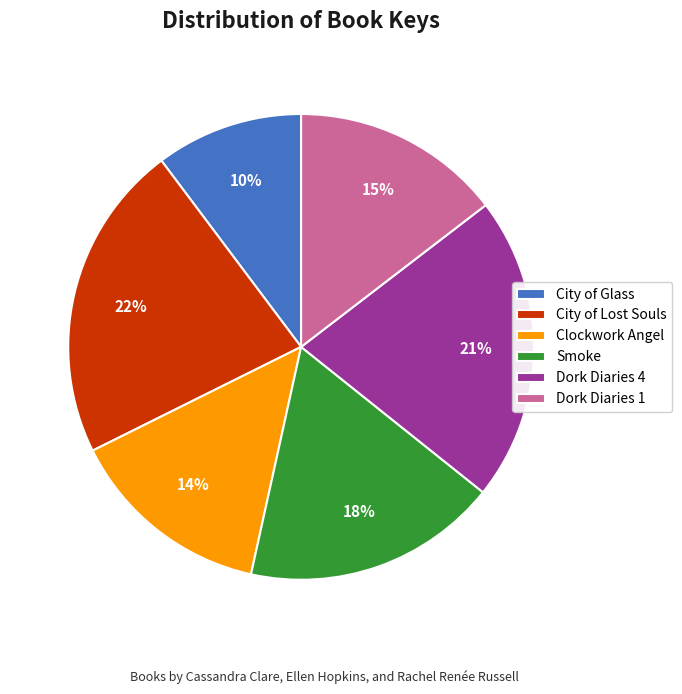

The City of Glass slice represents 10% of the pie. True or false?

True